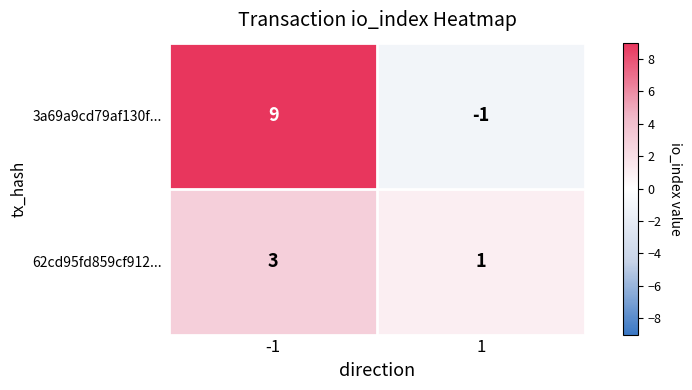

Reading left to right, list all the values displayed in this chart.

3a69a9cd79af130f...: -1=9	1=-1
62cd95fd859cf912...: -1=3	1=1